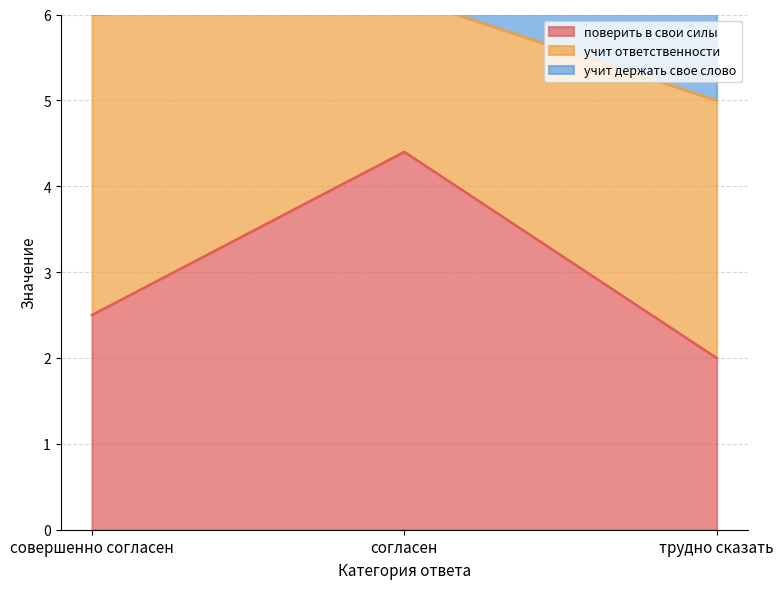

Rank the categories by поверить в свои силы value from highest to lowest.

согласен, совершенно согласен, трудно сказать